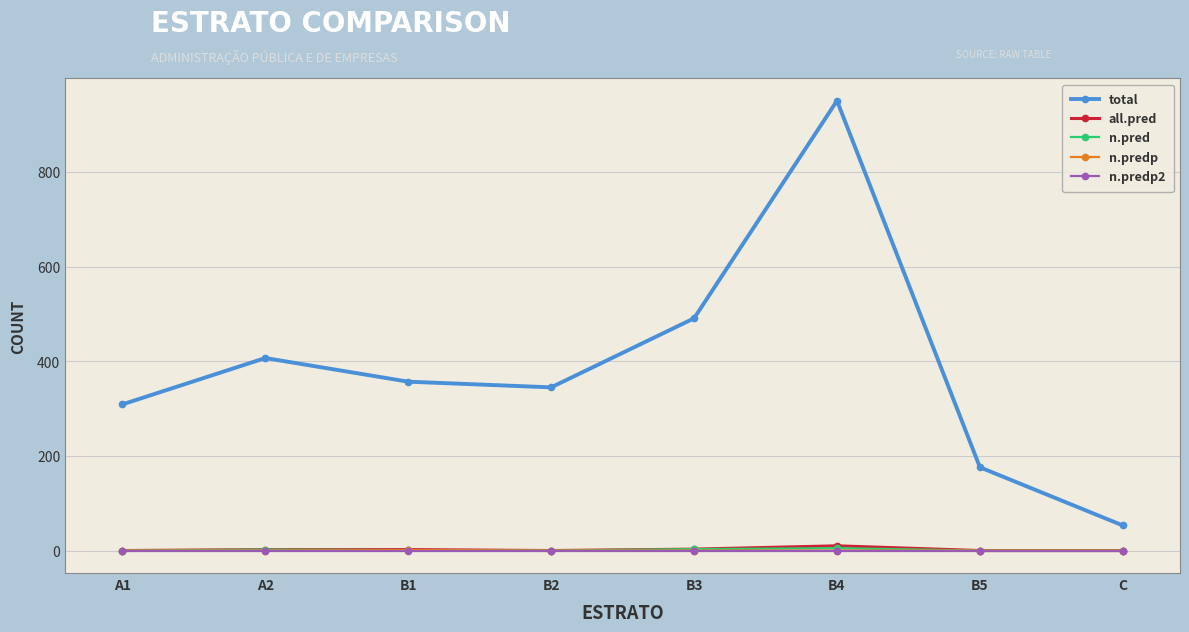

What is the maximum value shown in the chart?

951